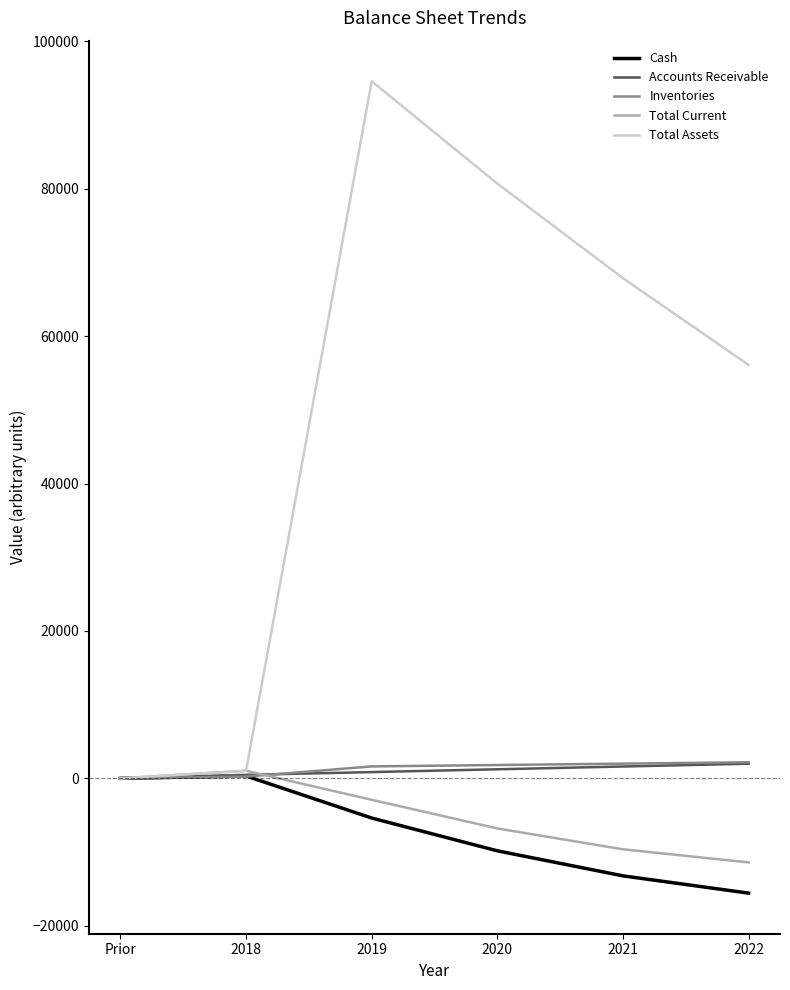

True or false: Inventories has a value of 0.0 at Prior.

True